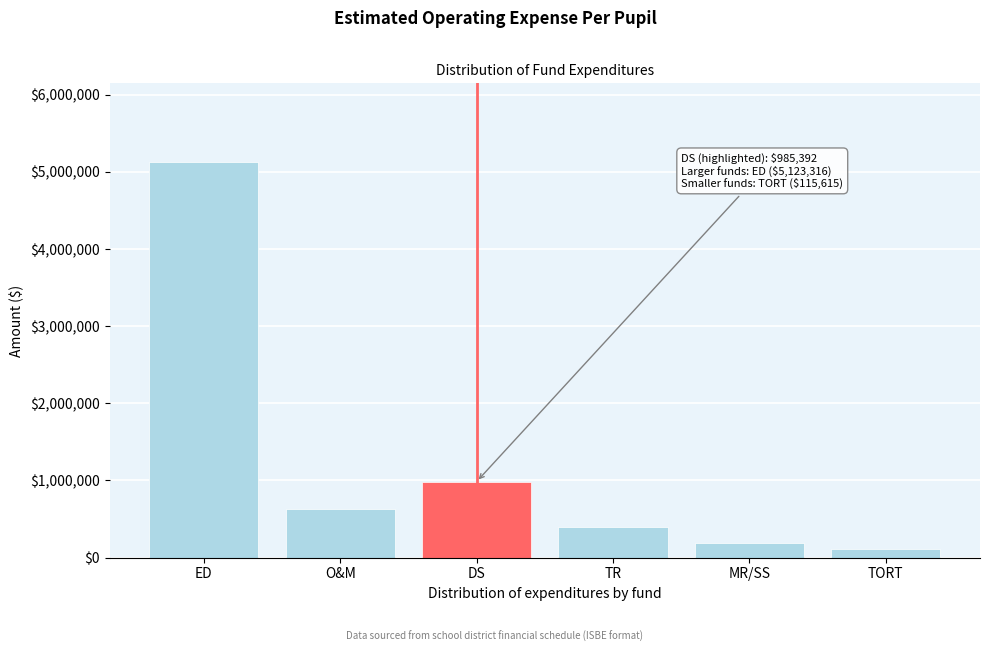

Reading right to left, what are all the values shown in this chart?

TORT=115615	MR/SS=186121	TR=397118	DS=985392	O&M=625178	ED=5123316